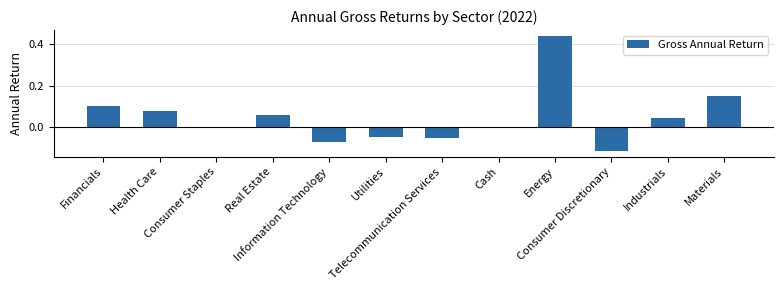

What is the sum of all values?

0.6